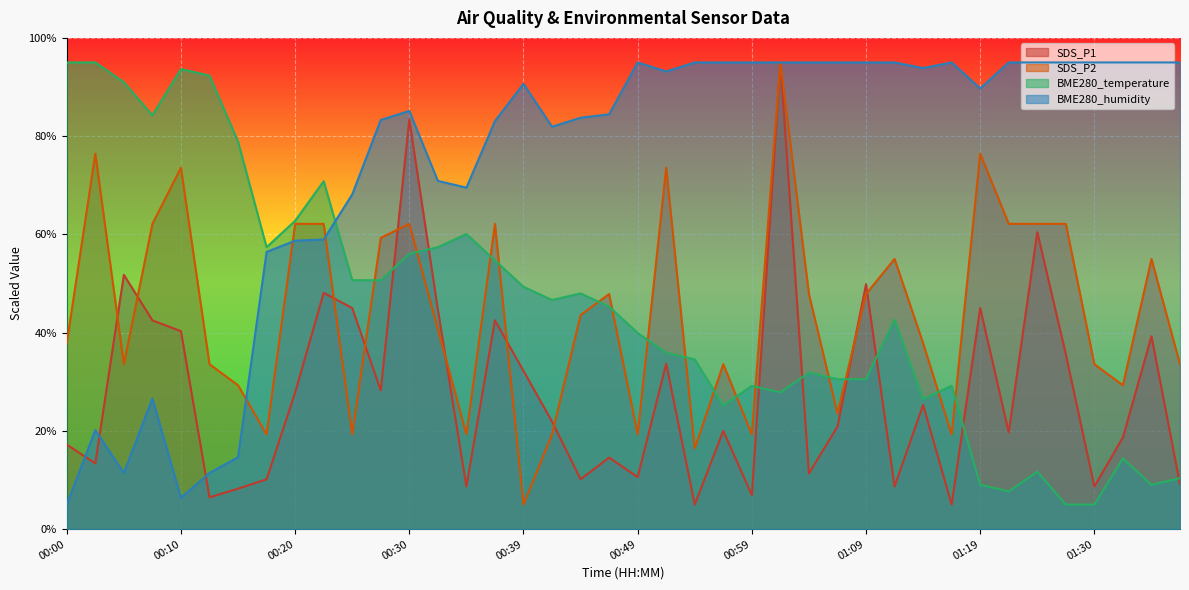

At which category does BME280_humidity reach its first local valley?

00:05